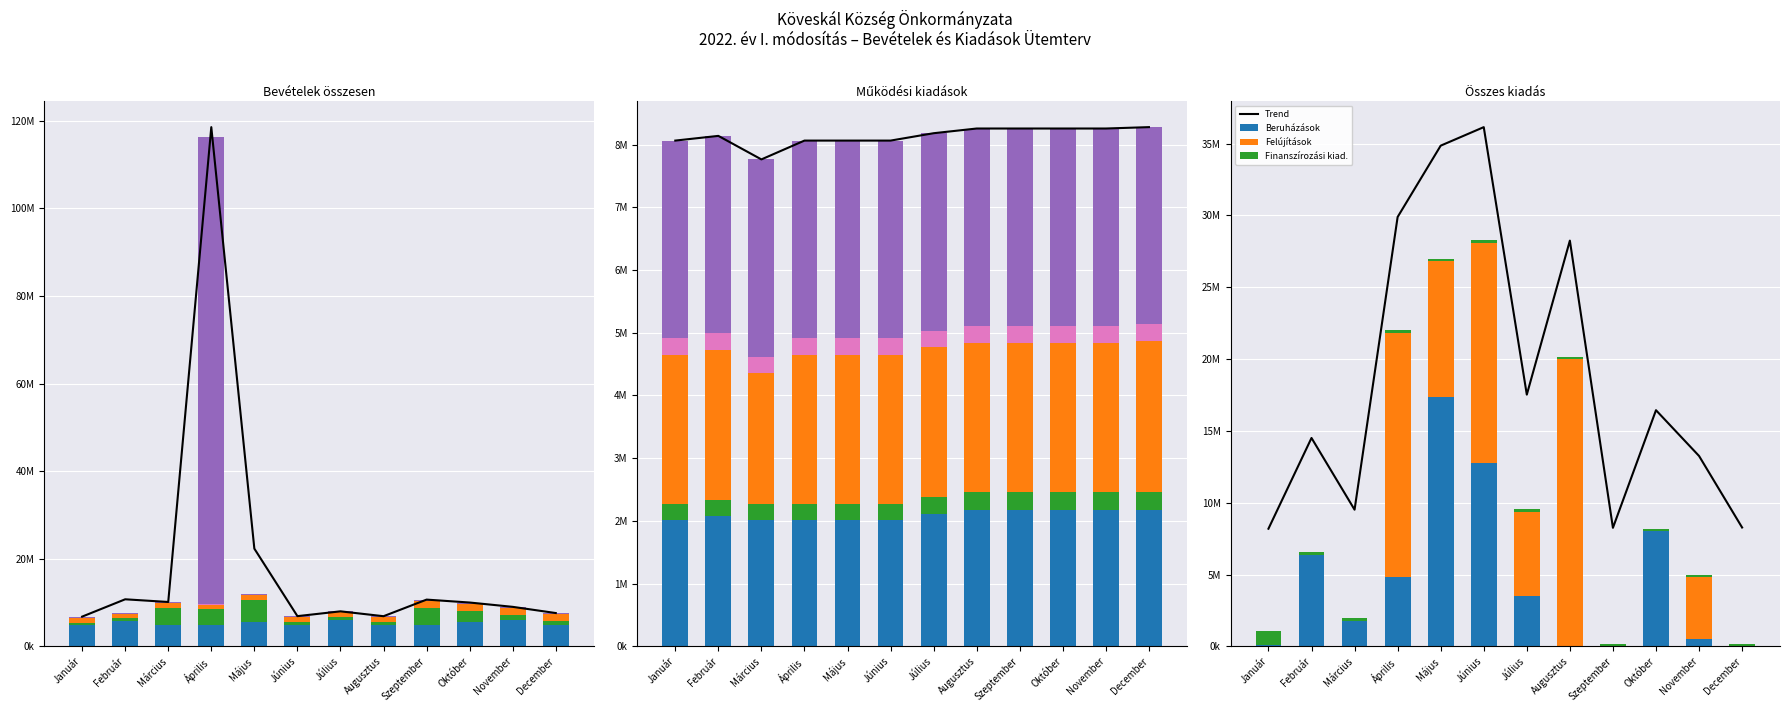

The Dologi kiadások series shows 712788 at Február. True or false?

False